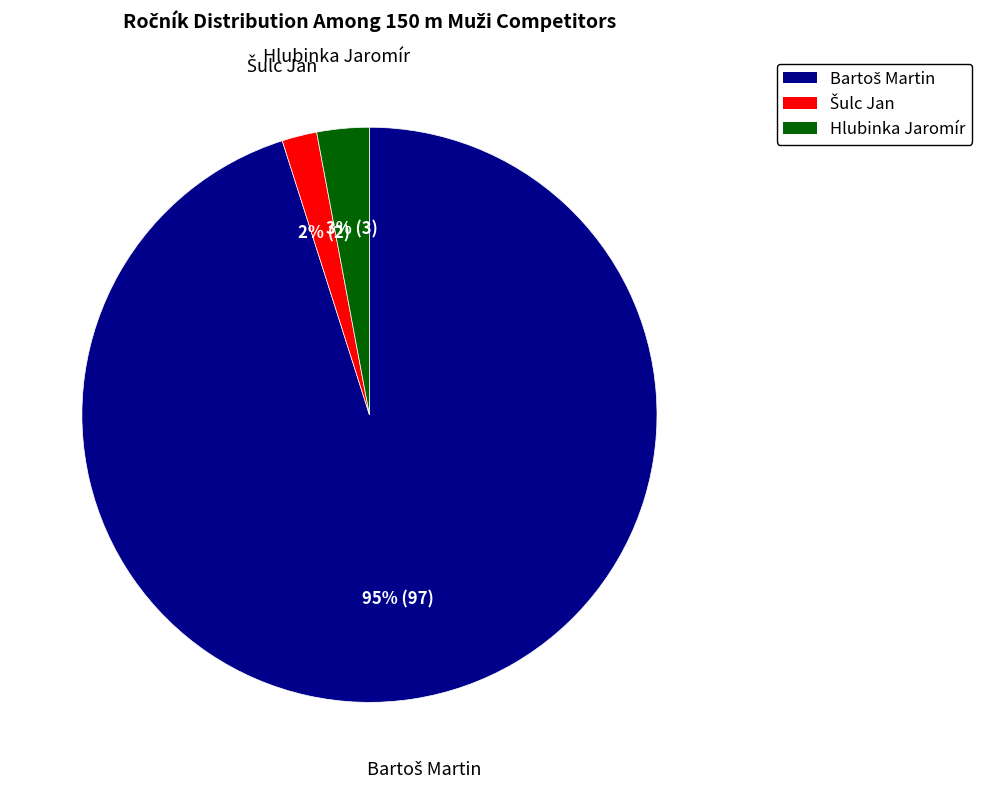

To the nearest percent, what is the average slice percentage?

33%